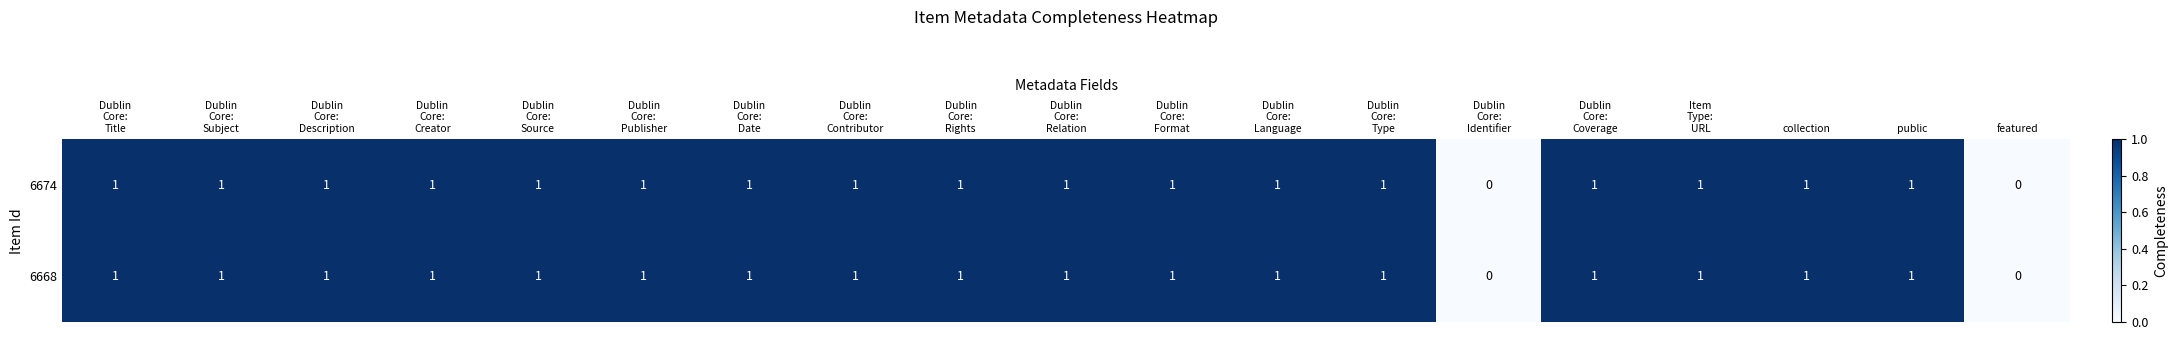

Count the 6674 values in the range 1 to 2.

17